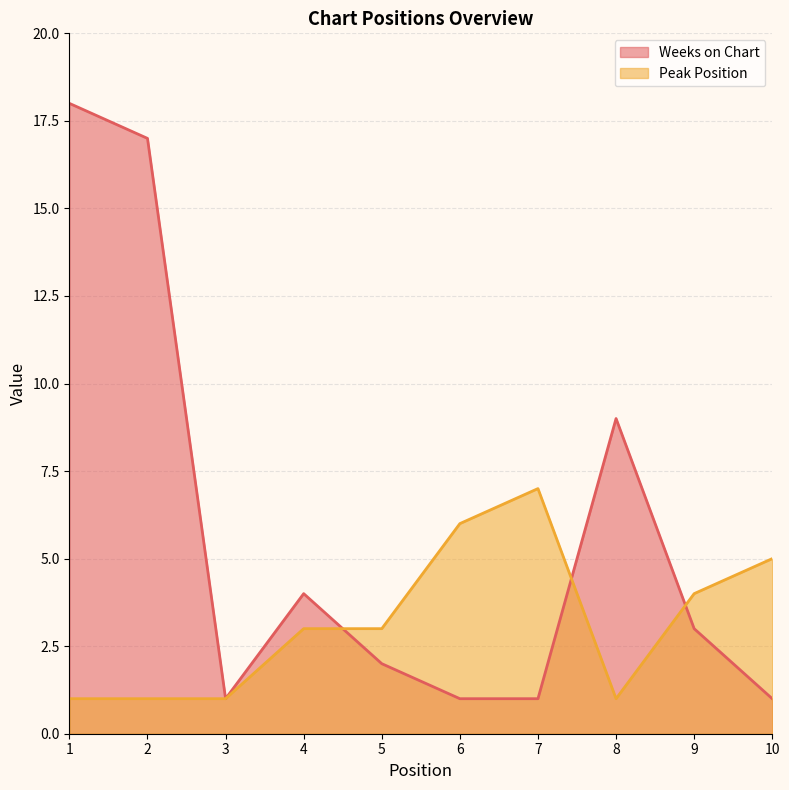

What is the difference between the second highest and minimum values in the Weeks on Chart series?

16